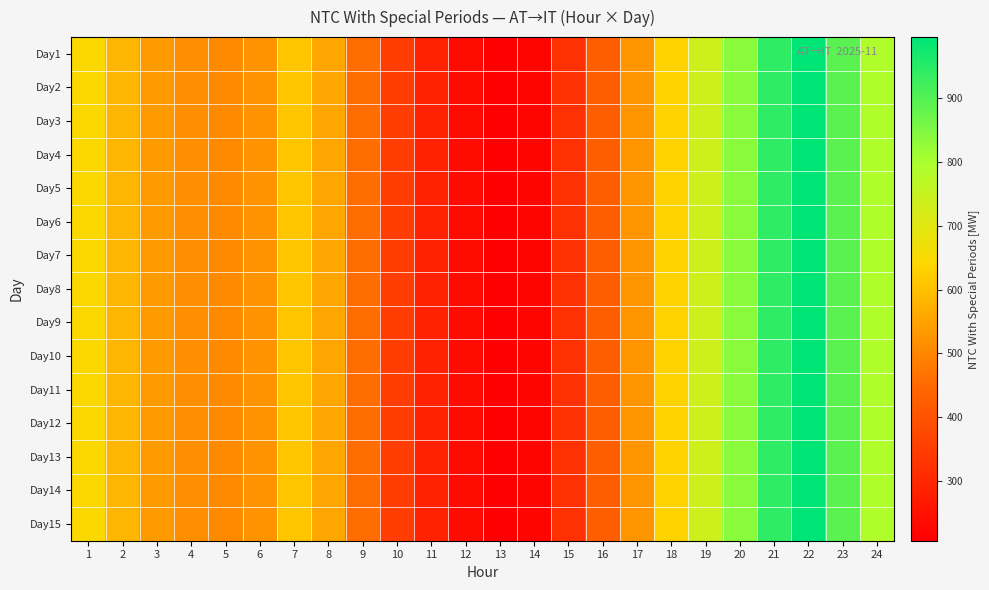

Which category has the lowest value across all series?

13